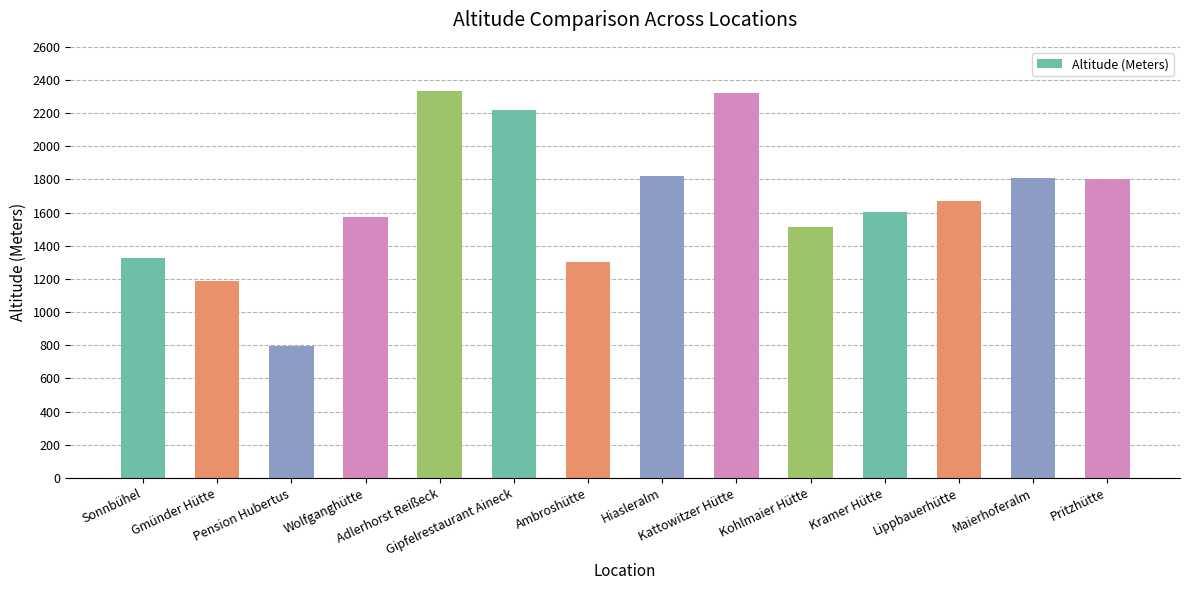

What is the smallest value displayed?

797